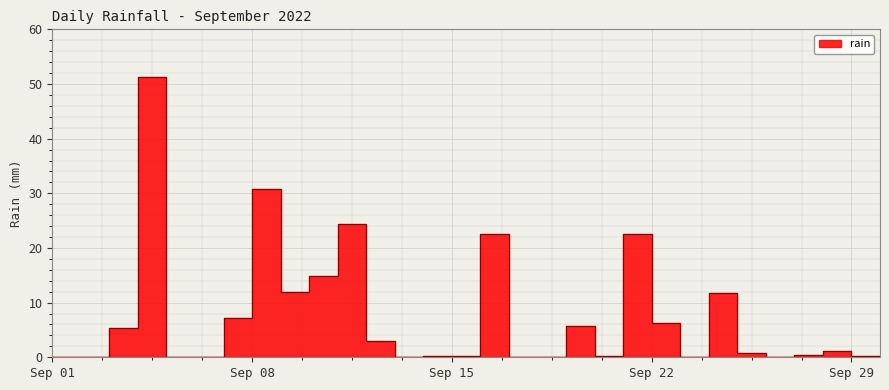

List the labels in order of value, smallest first.

2022-09-01, 2022-09-02, 2022-09-03, 2022-09-06, 2022-09-07, 2022-09-14, 2022-09-18, 2022-09-19, 2022-09-24, 2022-09-27, 2022-09-15, 2022-09-16, 2022-09-21, 2022-09-30, 2022-09-28, 2022-09-26, 2022-09-29, 2022-09-13, 2022-09-04, 2022-09-20, 2022-09-23, 2022-09-08, 2022-09-25, 2022-09-10, 2022-09-11, 2022-09-17, 2022-09-22, 2022-09-12, 2022-09-09, 2022-09-05